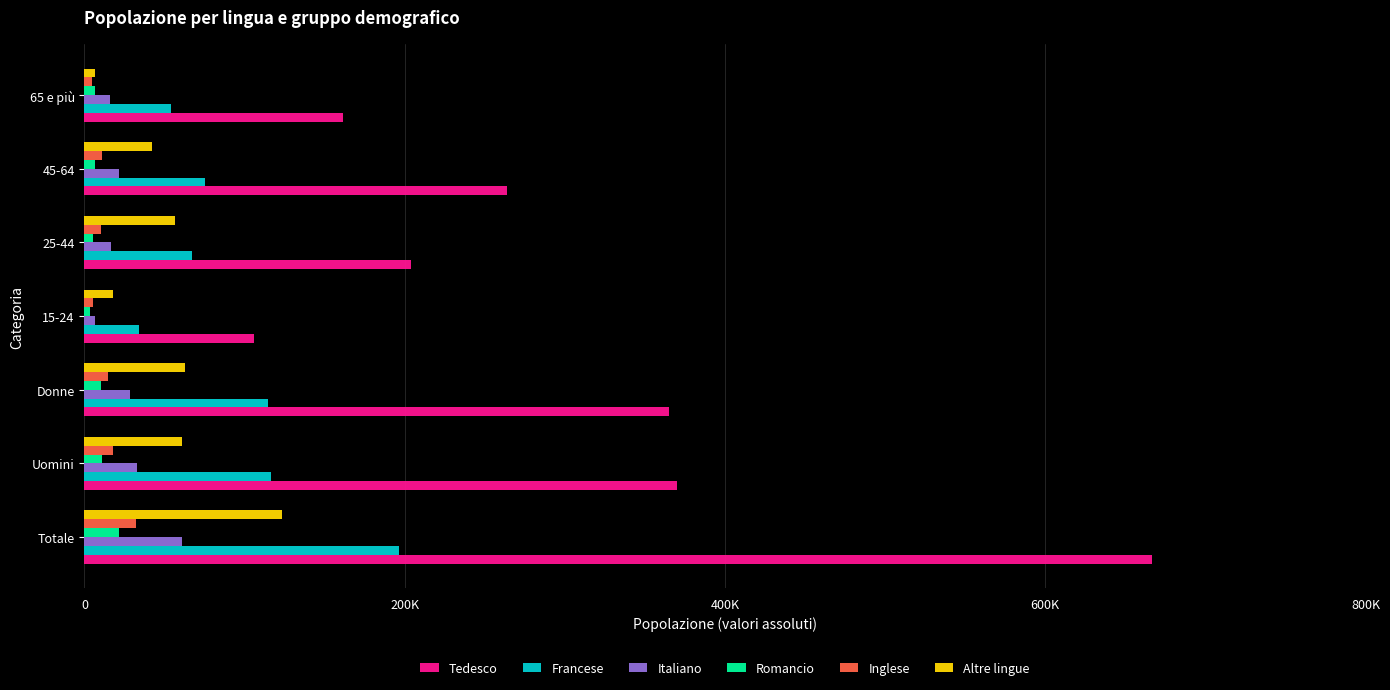

What are all the series names shown in the legend?

Tedesco, Francese, Italiano, Romancio, Inglese, Altre lingue